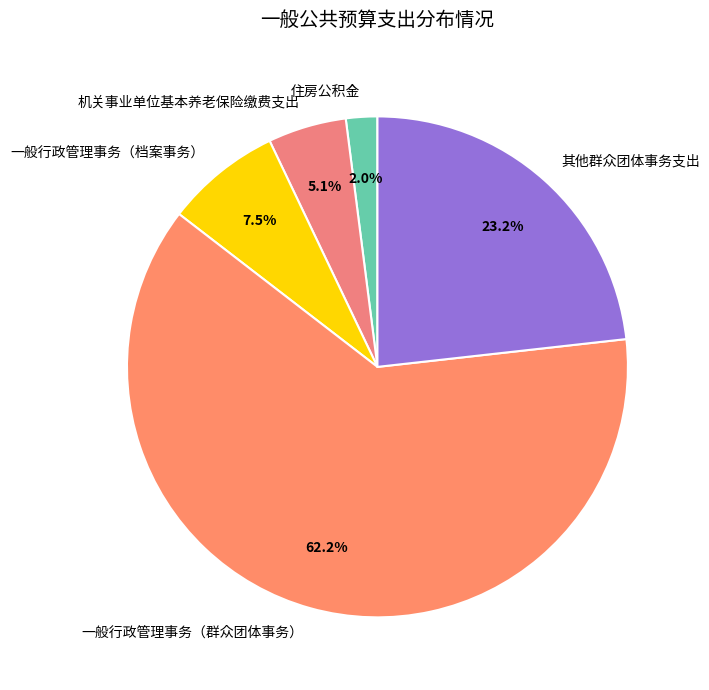

To the nearest percent, what is the combined percentage of 住房公积金 and 机关事业单位基本养老保险缴费支出?

7%